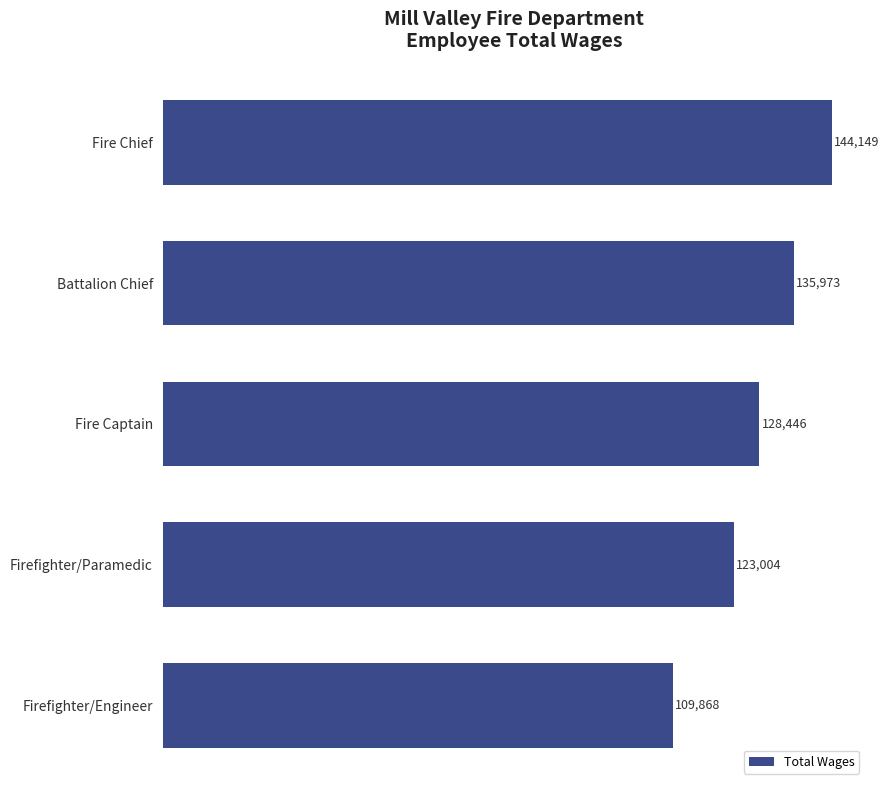

What is the smallest value displayed?

109868.0